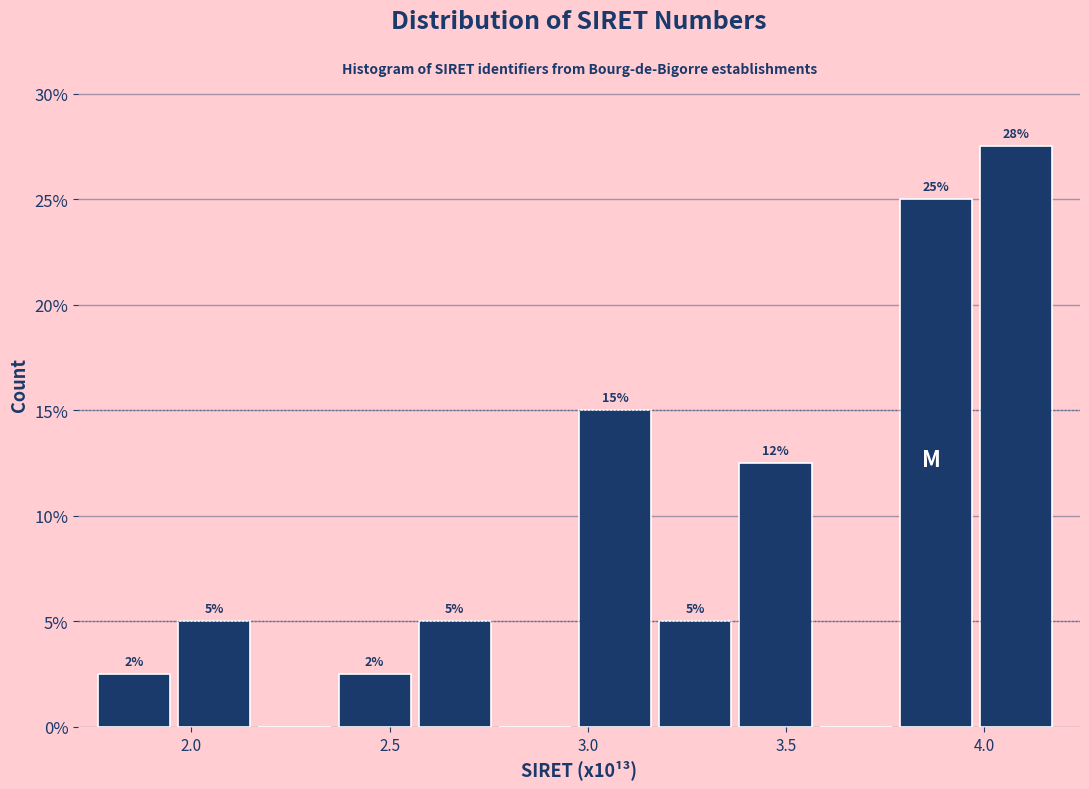

Over which range of the x-axis is the bar tallest?

4.00 to 4.20